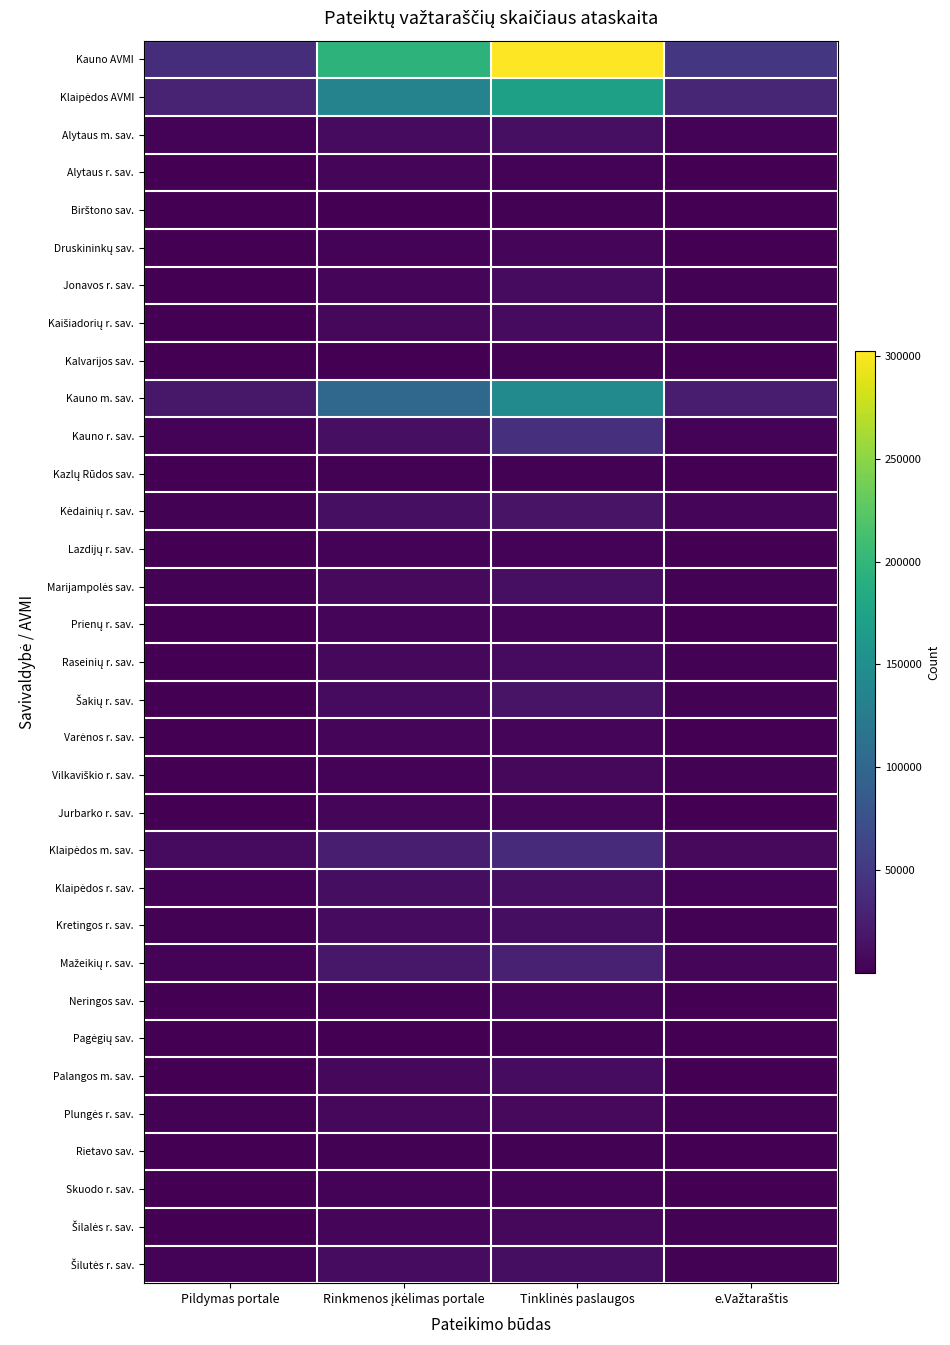

List the series in order of their peak value, highest first.

Kauno AVMI, Klaipėdos AVMI, Kauno m. sav., Kauno r. sav., Klaipėdos m. sav., Mažeikių r. sav., Kėdainių r. sav., Šakių r. sav., Alytaus m. sav., Marijampolės sav., Klaipėdos r. sav., Kretingos r. sav., Šilutės r. sav., Palangos m. sav., Kaišiadorių r. sav., Jonavos r. sav., Raseinių r. sav., Plungės r. sav., Šilalės r. sav., Vilkaviškio r. sav., Druskininkų sav., Varėnos r. sav., Jurbarko r. sav., Prienų r. sav., Neringos sav., Alytaus r. sav., Lazdijų r. sav., Skuodo r. sav., Birštono sav., Rietavo sav., Kazlų Rūdos sav., Pagėgių sav., Kalvarijos sav.